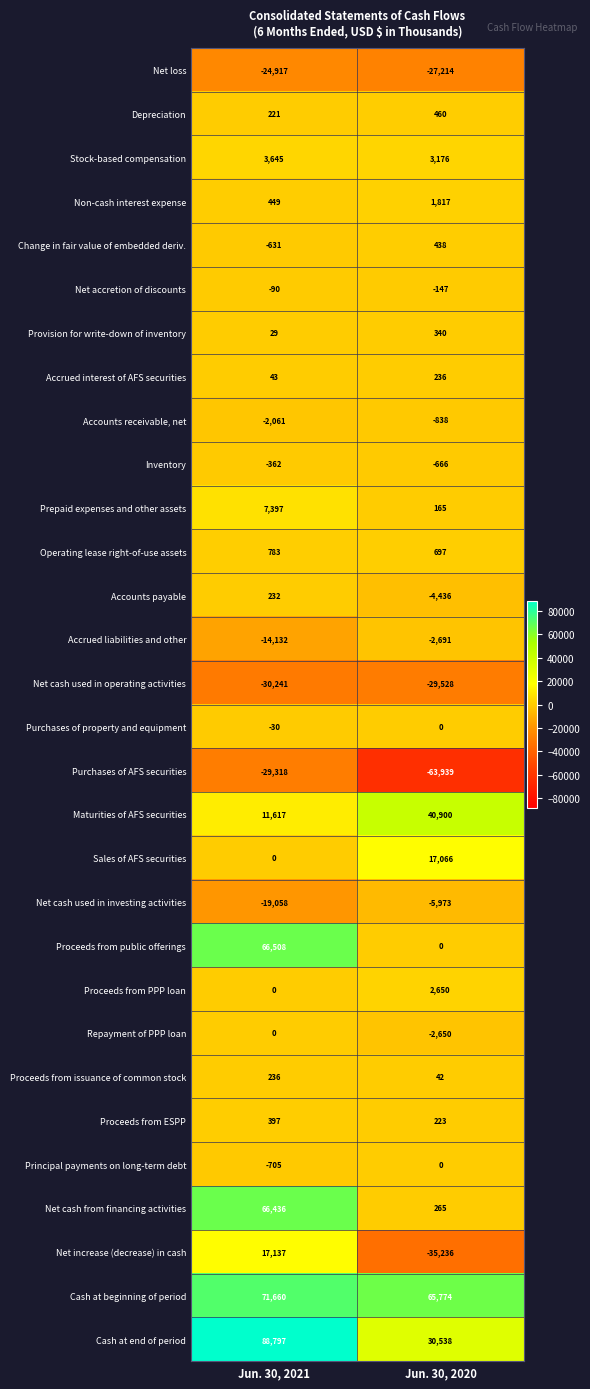

At which label does Accounts receivable, net reach its peak?

Jun. 30, 2020